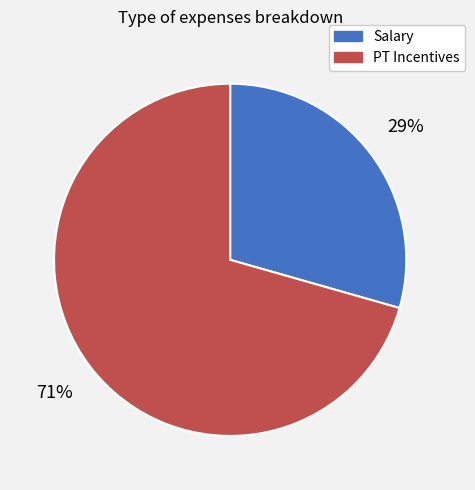

Count the number of slices in the pie.

2